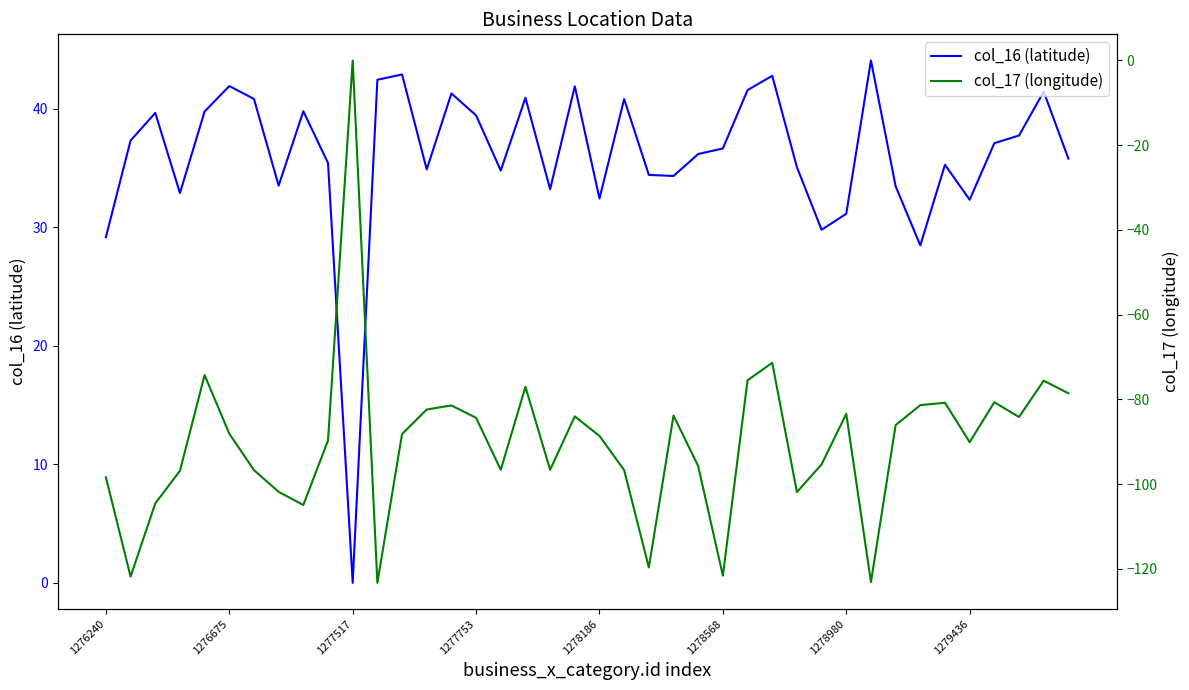

True or false: col_17 (longitude) and col_16 (latitude) intersect in this chart.

False